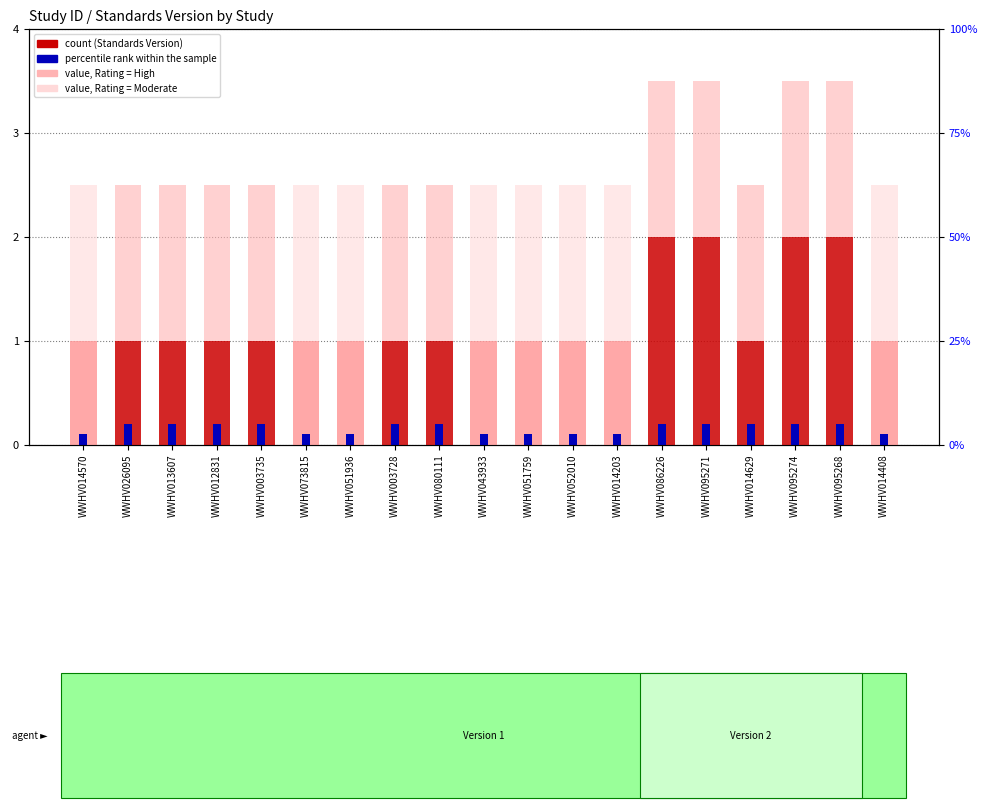

The percentile rank within the sample series shows 0.0 at WWHV043933. True or false?

False